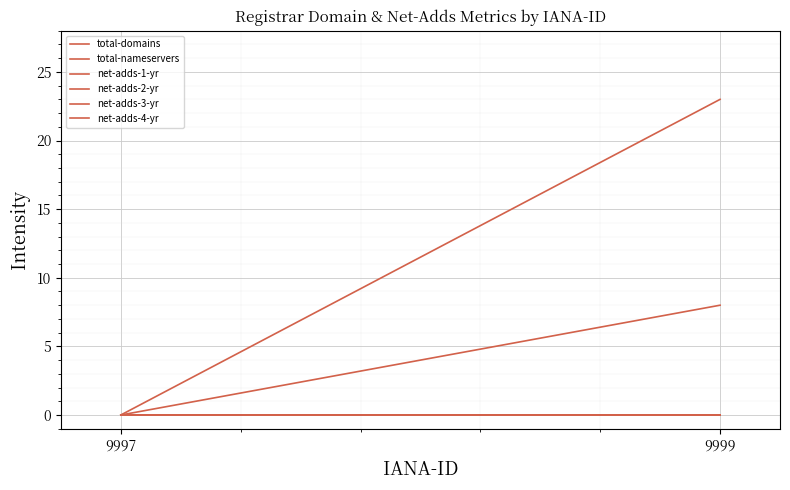

What is the difference between the maximum and minimum values in the total-nameservers series?

8